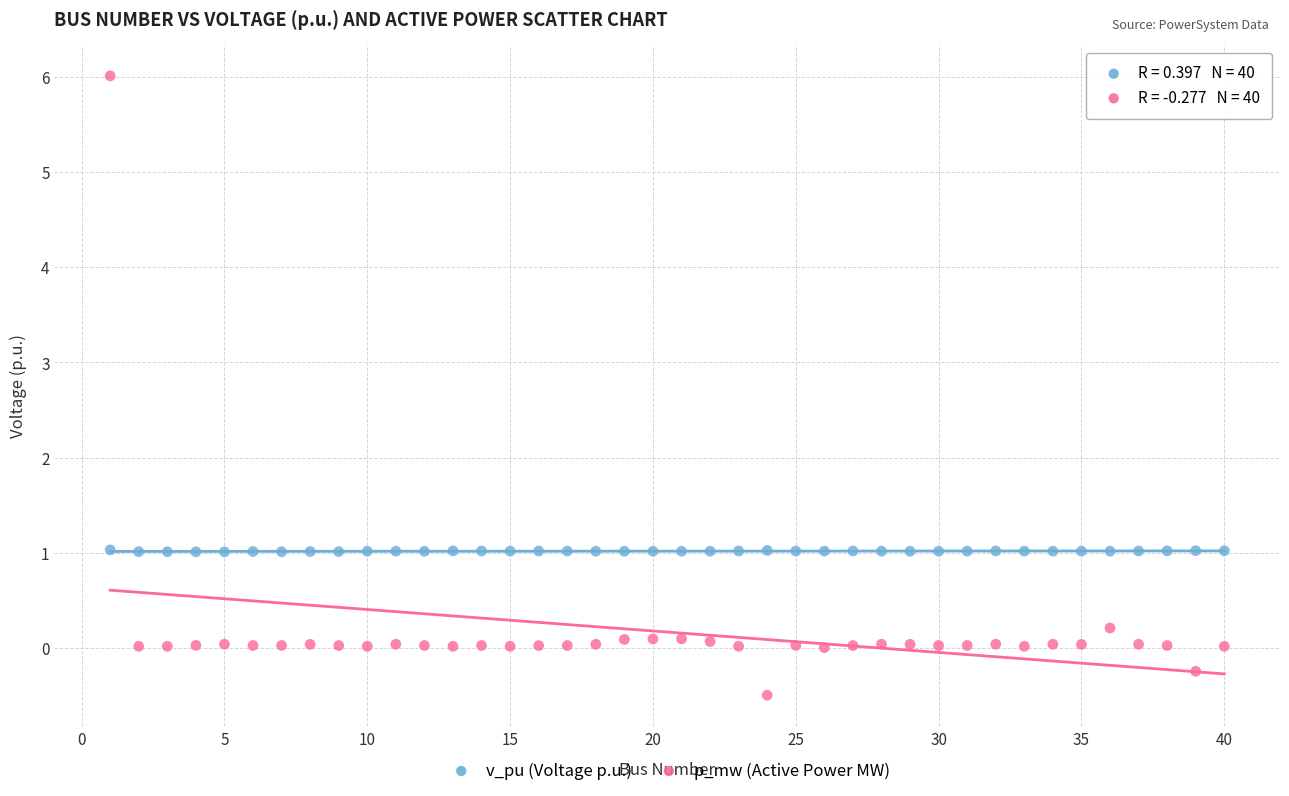

Which series contains the highest Y value?

p_mw (Active Power MW)